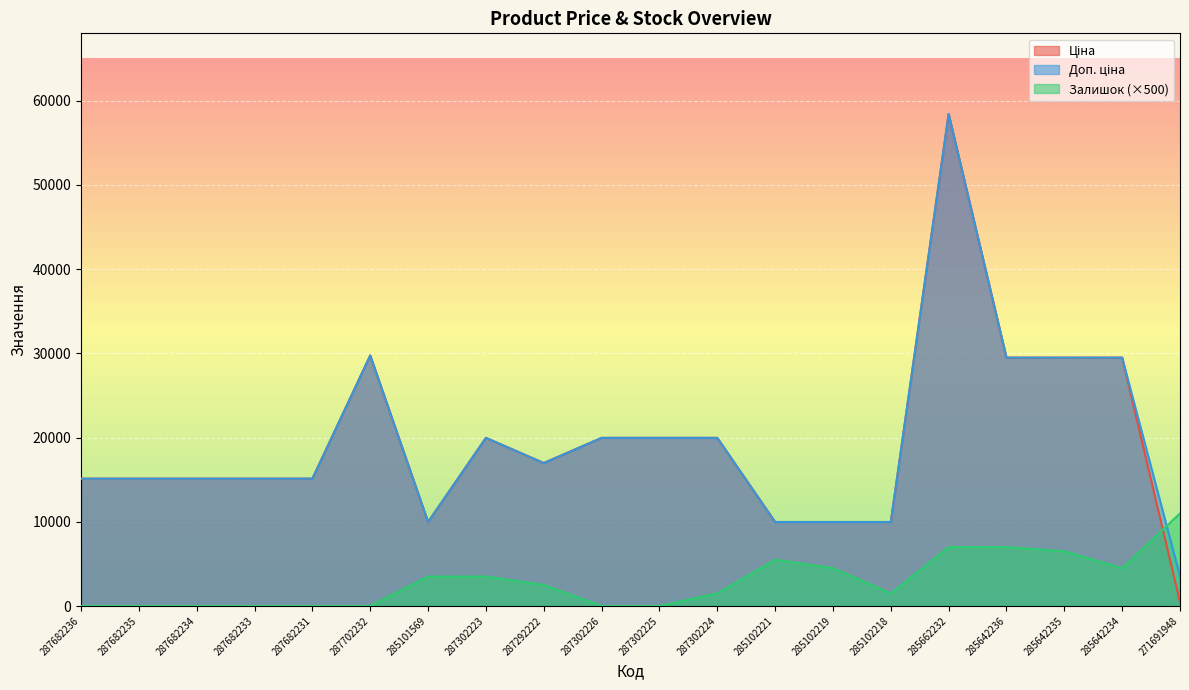

What is the difference between the second highest and minimum values in the Залишок series?

7000.0